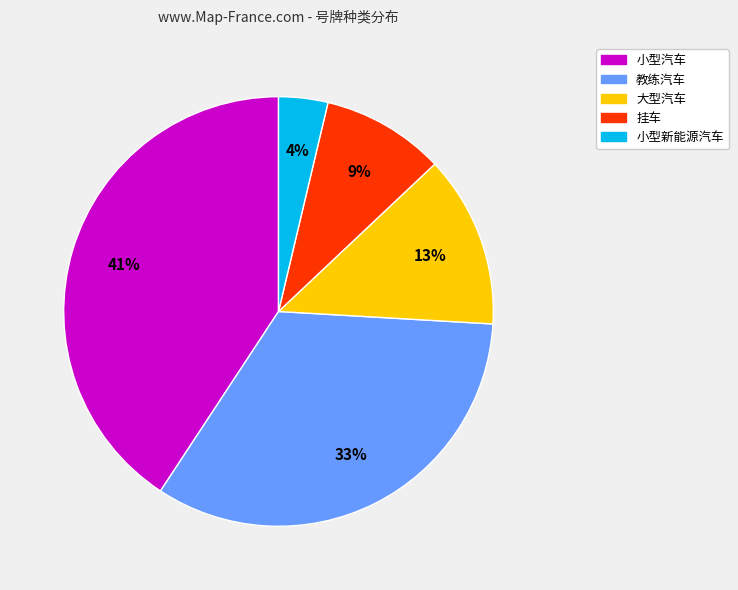

Combined, do 挂车 and 大型汽车 account for over 50%?

No